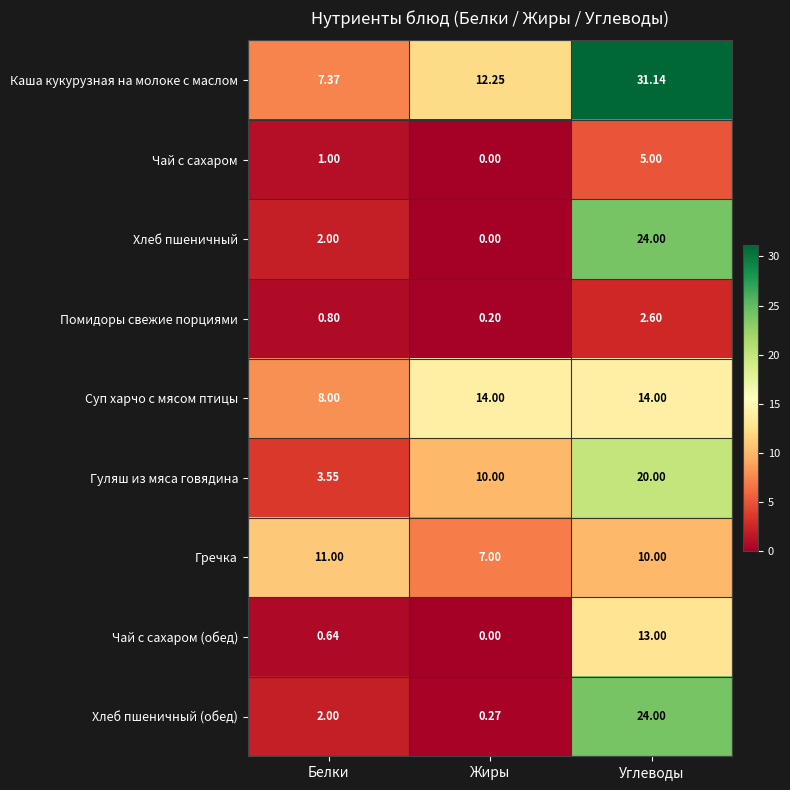

Is the value of Суп харчо с мясом птицы at Жиры greater than the value of Хлеб пшеничный (обед) at Жиры?

Yes